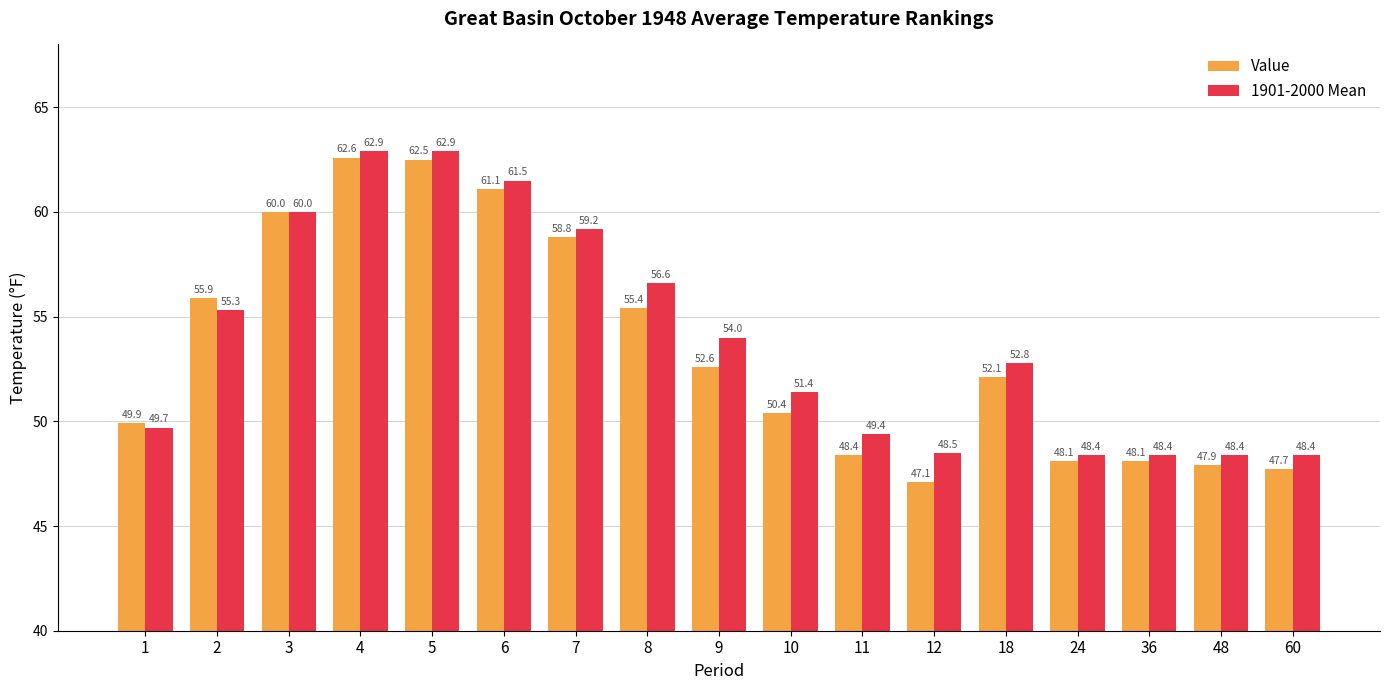

What is the average value of the 1901-2000 Mean series?

54.0